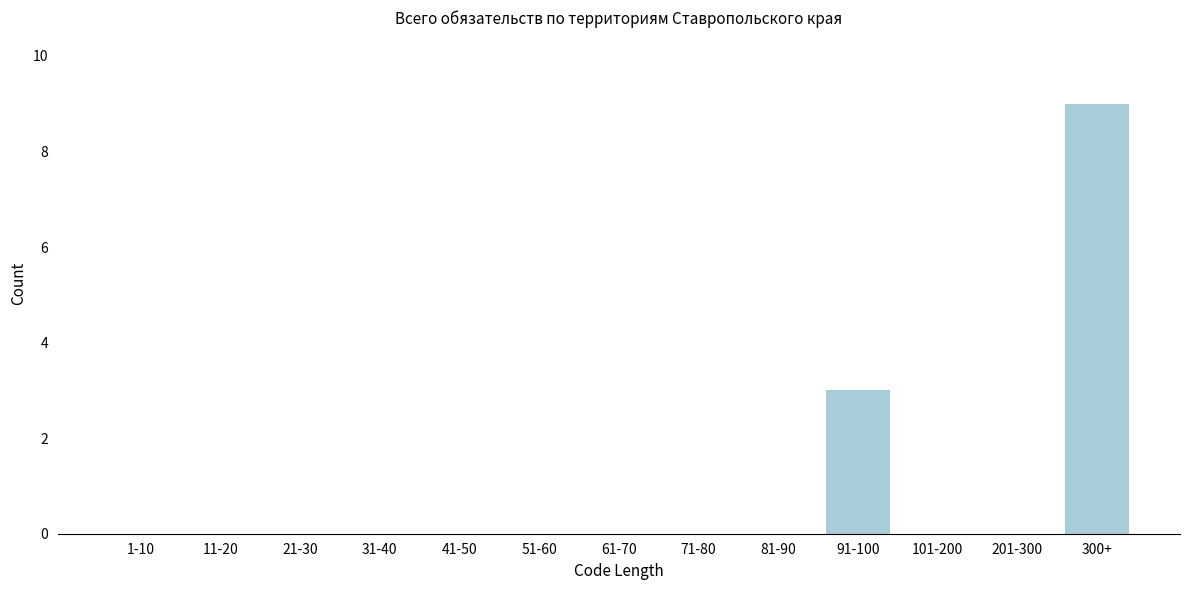

Reading right to left, extract all data points from this chart.

300+=9	201-300=0	101-200=0	91-100=3	81-90=0	71-80=0	61-70=0	51-60=0	41-50=0	31-40=0	21-30=0	11-20=0	1-10=0